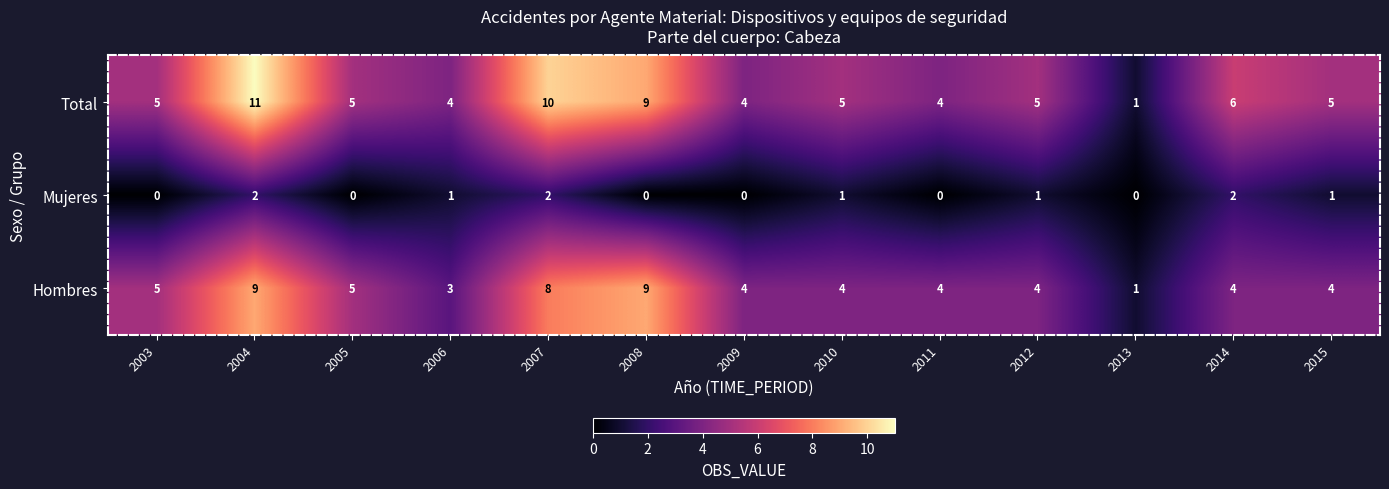

Which series has the largest range (max minus min)?

Total